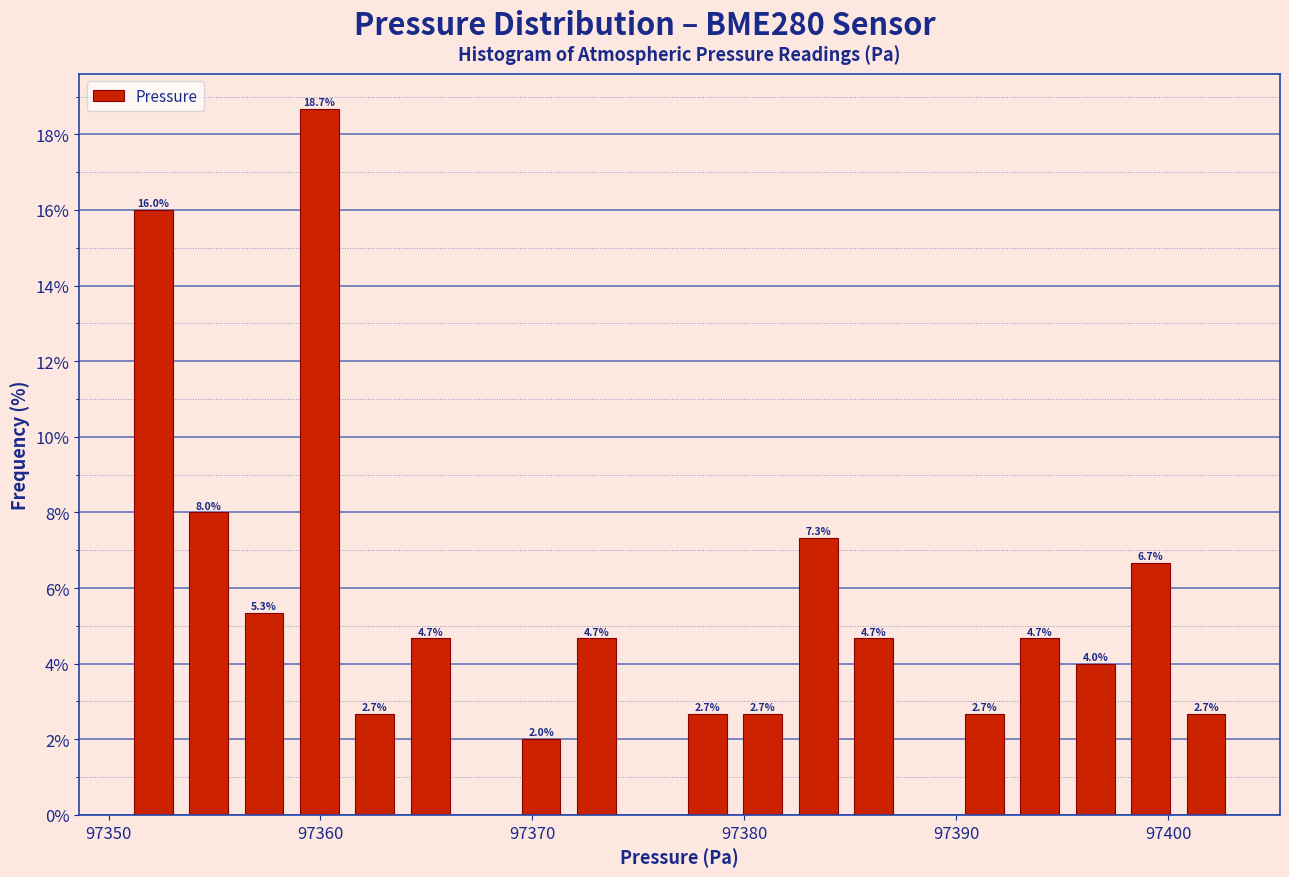

Read against the x-axis, roughly where is the centre of the tallest bar?

97360